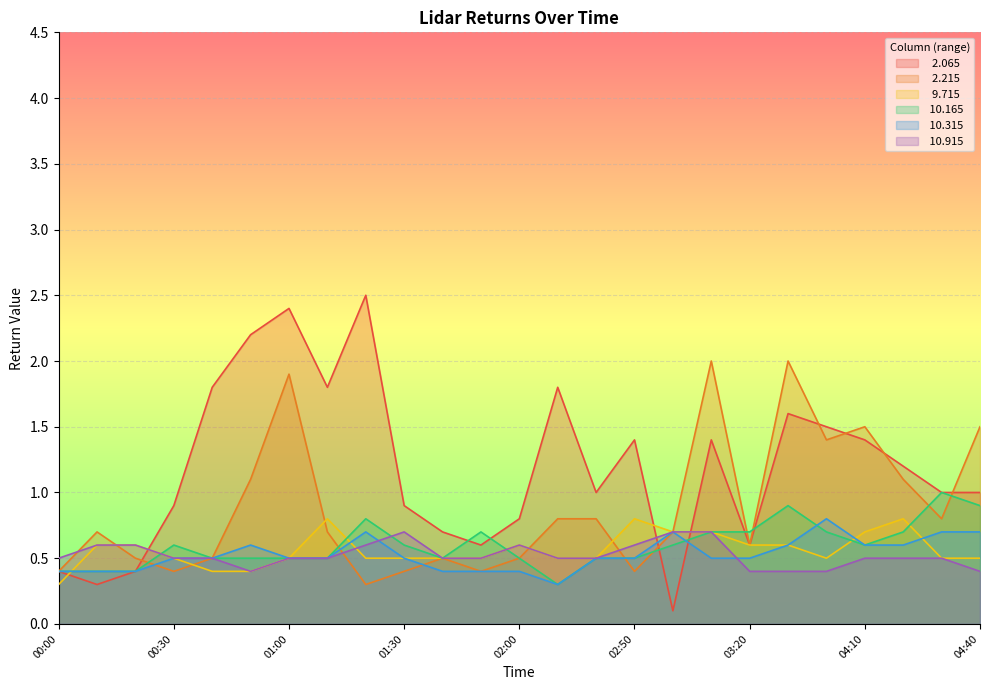

What is the maximum value shown in the chart?

2.5